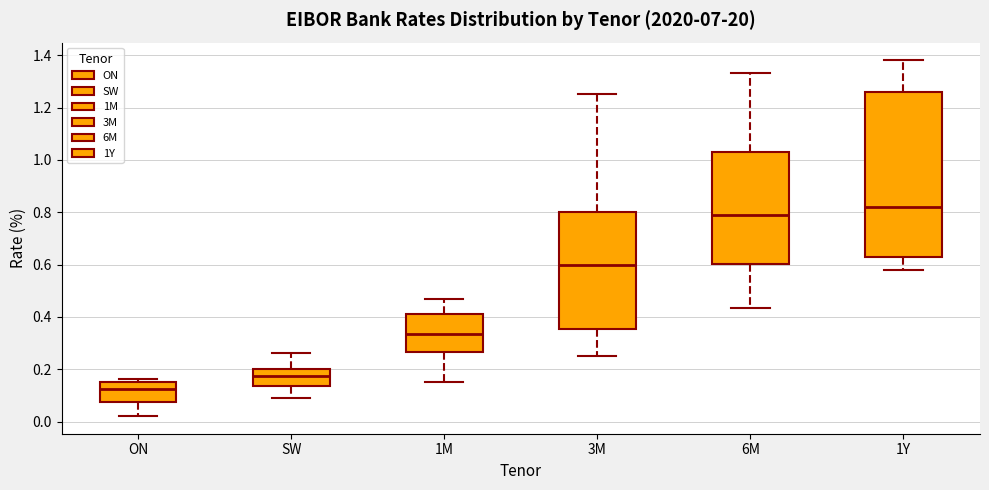

Which box's median line is the lowest?

ON